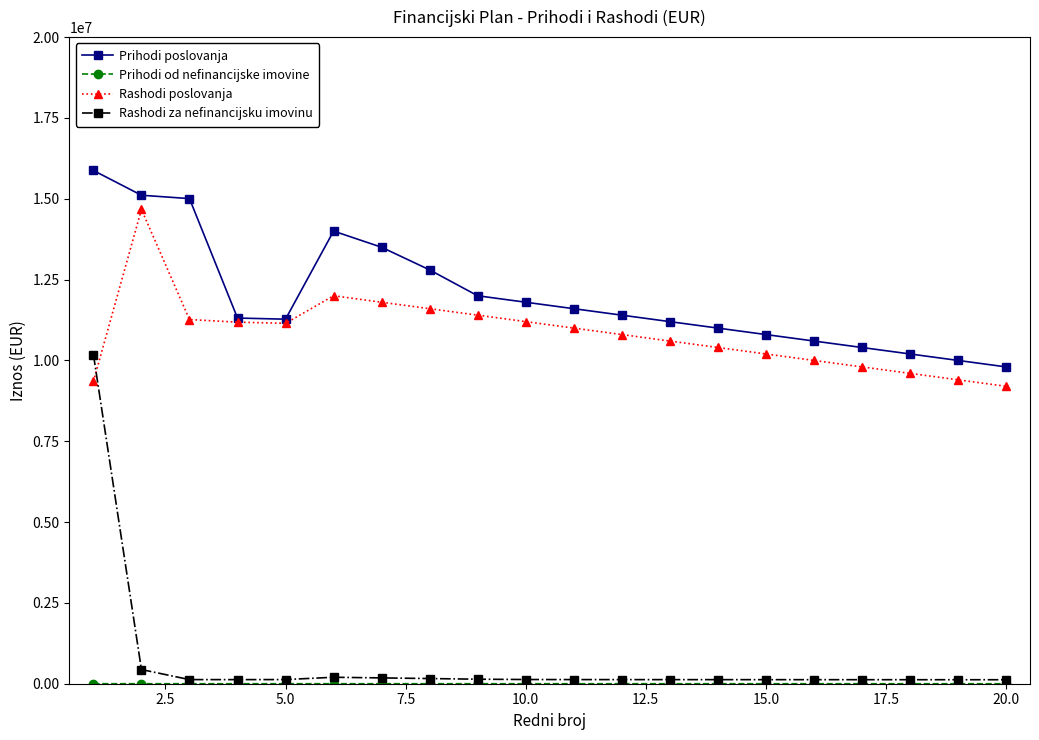

Which series has the largest total across all categories?

Prihodi poslovanja